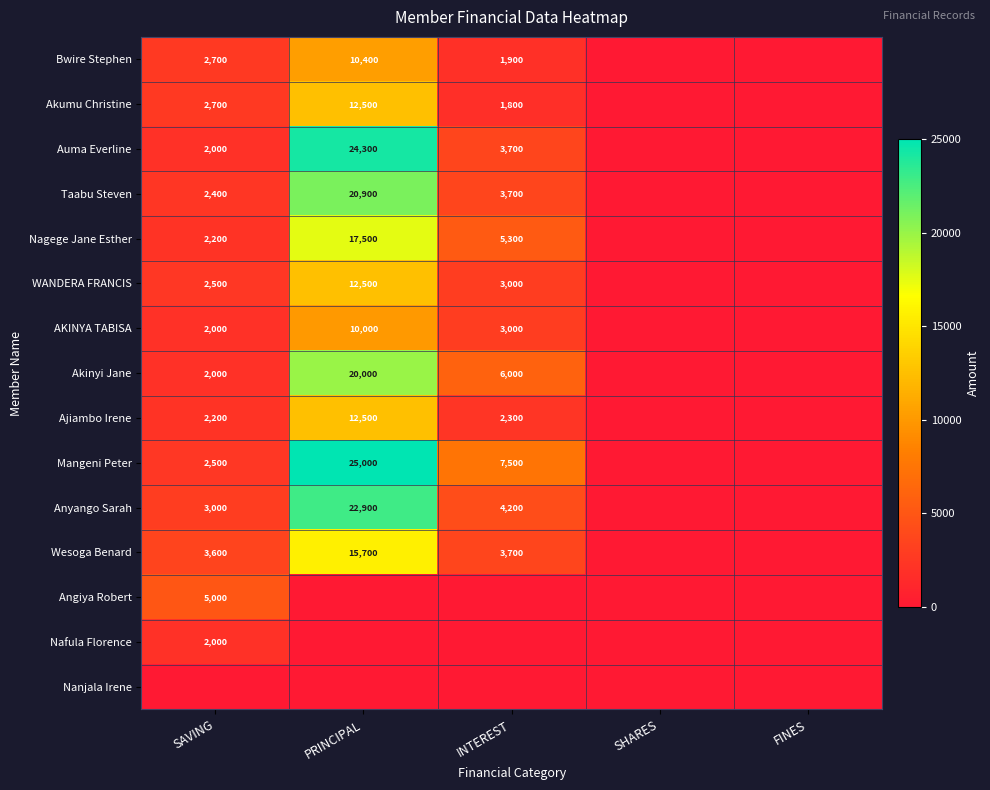

Is the value of Akumu Christine at PRINCIPAL greater than the value of Mangeni Peter at SAVING?

Yes